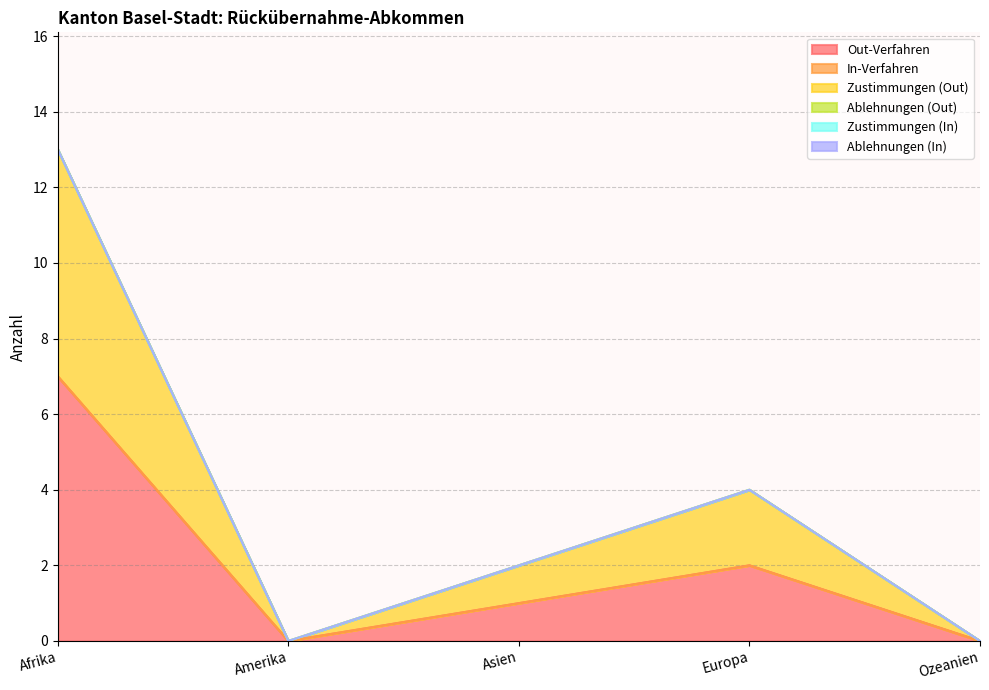

Reading right to left, list all the values displayed in this chart.

Out-Verfahren: 0	2	1	0	7
In-Verfahren: 0	0	0	0	0
Zustimmungen (Out): 0	2	1	0	6
Ablehnungen (Out): 0	0	0	0	0
Zustimmungen (In): 0	0	0	0	0
Ablehnungen (In): 0	0	0	0	0